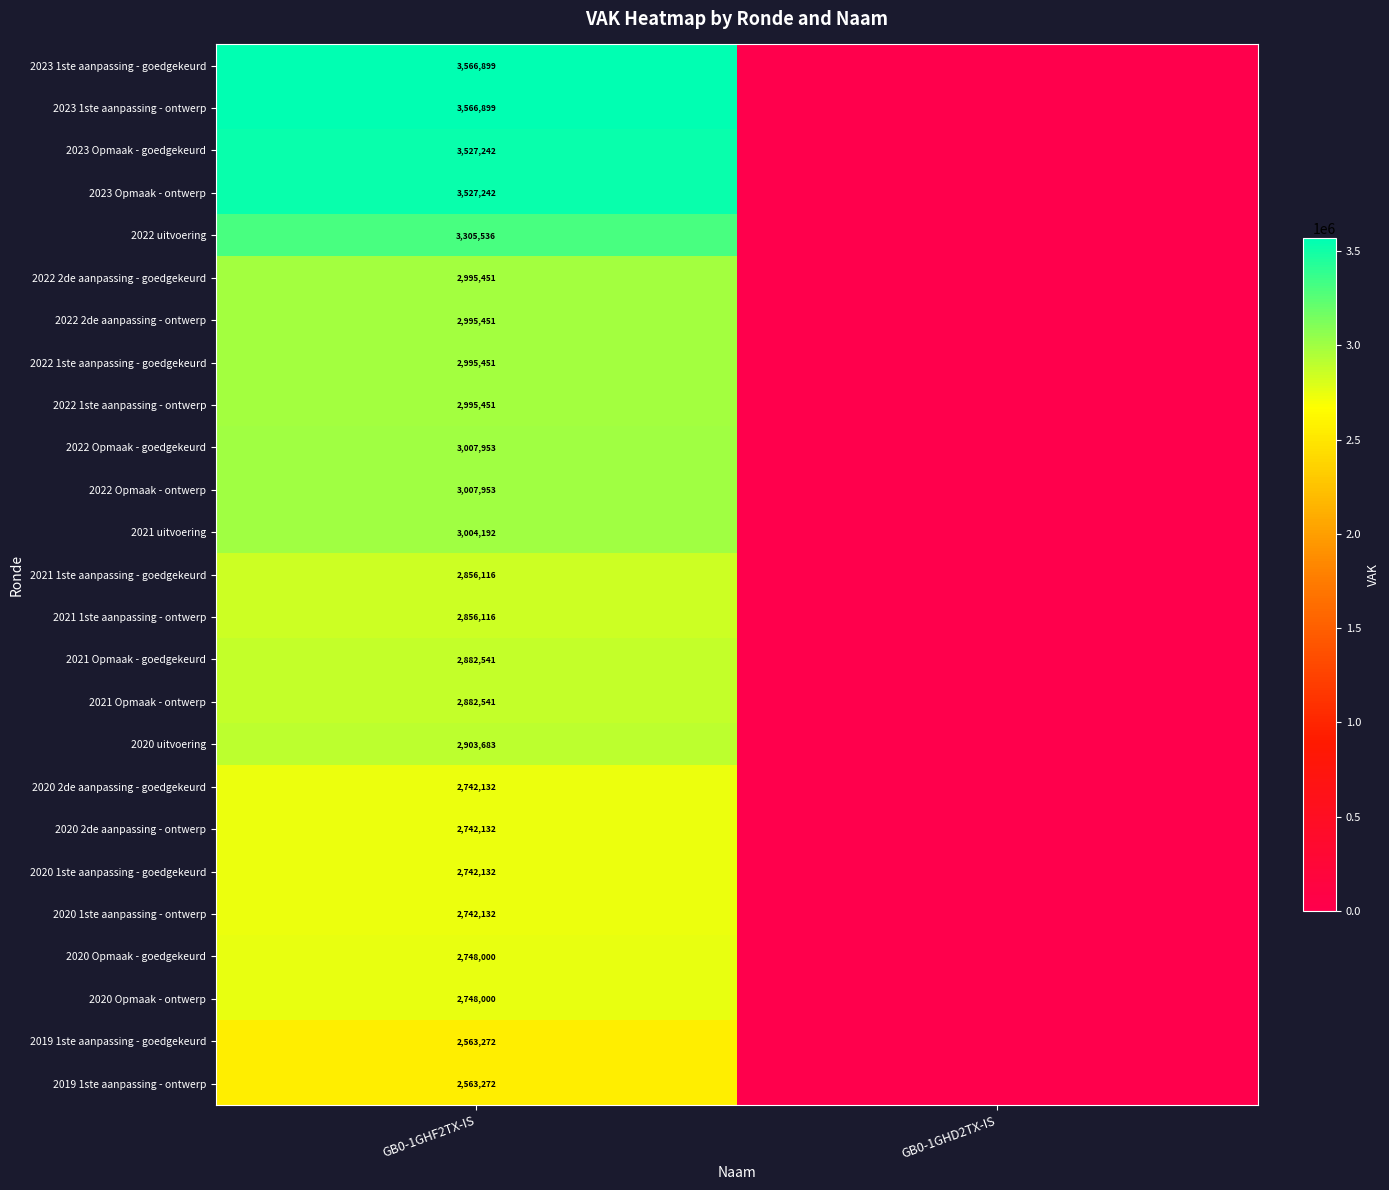

What is the total value across all series at GB0-1GHF2TX-IS?

74467789